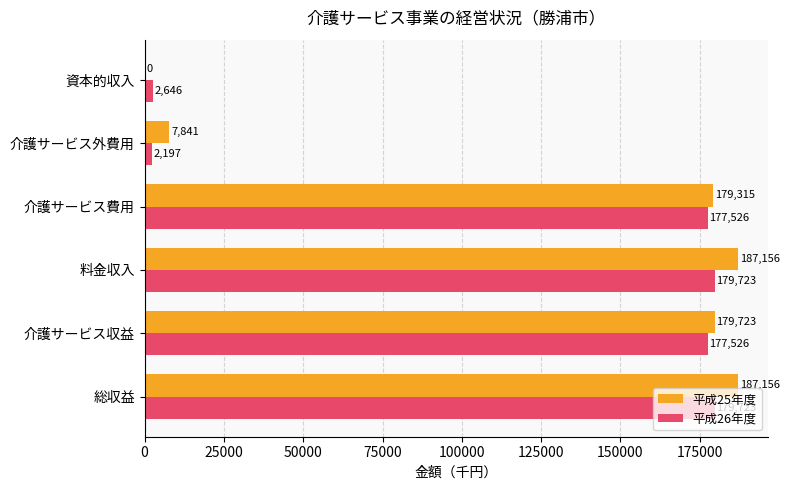

What is the average value of the 平成26年度 series?

119890